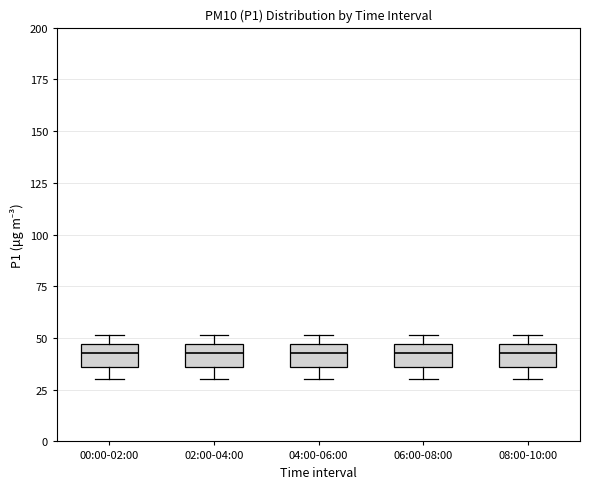

Reading left to right, transcribe this box plot: for each box, give where its median line is, the range the box spans, and where its two whiskers end, as read against the y-axis. The values are not printed on the chart, so give them approximately, as read against the axis.

00:00-02:00: median 45 (inside the box), box 35 to 45, whiskers 30 to 50
02:00-04:00: median 45 (inside the box), box 35 to 45, whiskers 30 to 50
04:00-06:00: median 45 (inside the box), box 35 to 45, whiskers 30 to 50
06:00-08:00: median 45 (inside the box), box 35 to 45, whiskers 30 to 50
08:00-10:00: median 45 (inside the box), box 35 to 45, whiskers 30 to 50